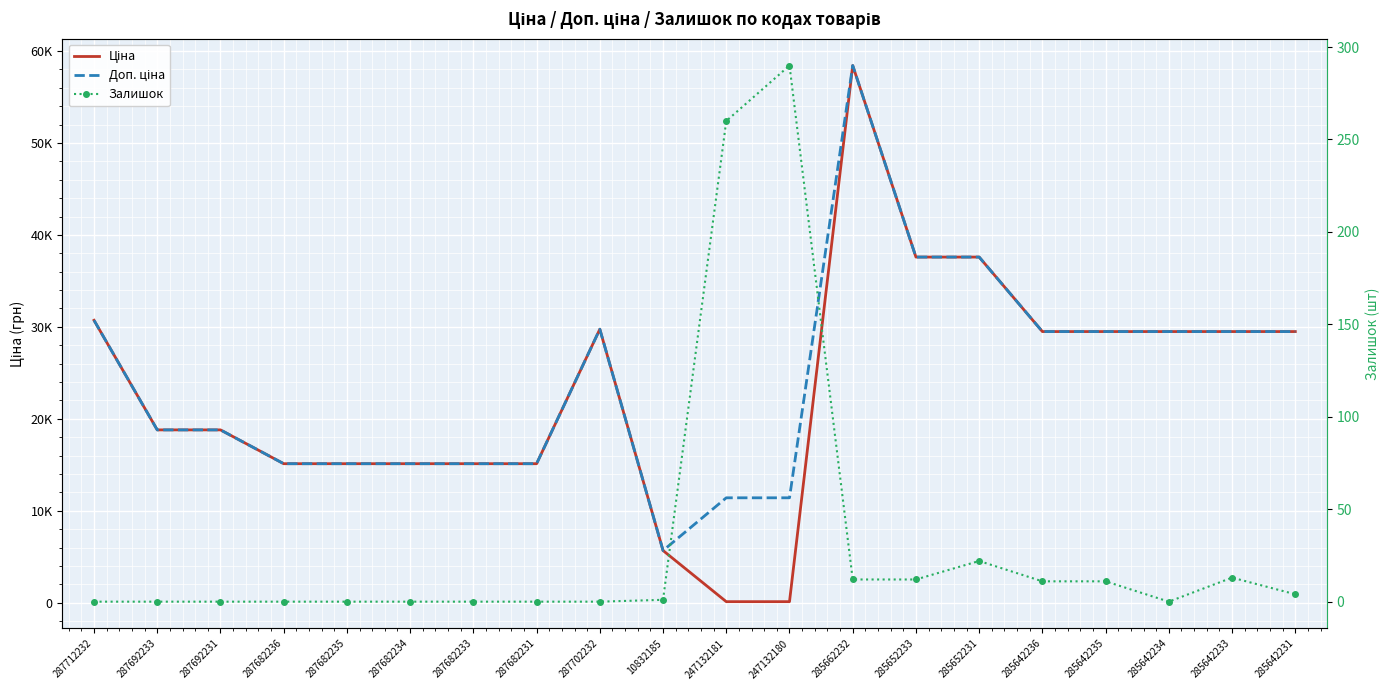

What is the average value of the Доп. ціна series?

24161.2